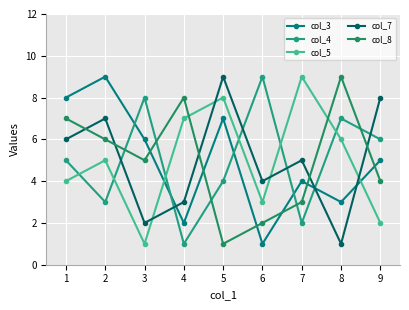

Where is col_8 nearest to the value 5?

3